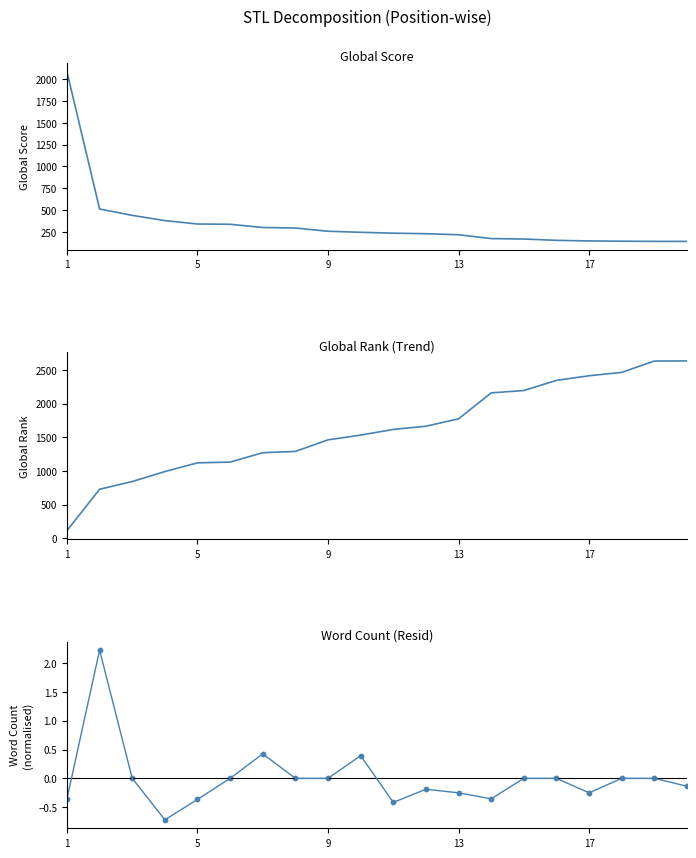

At how many categories does at least one series exceed 1148?

15